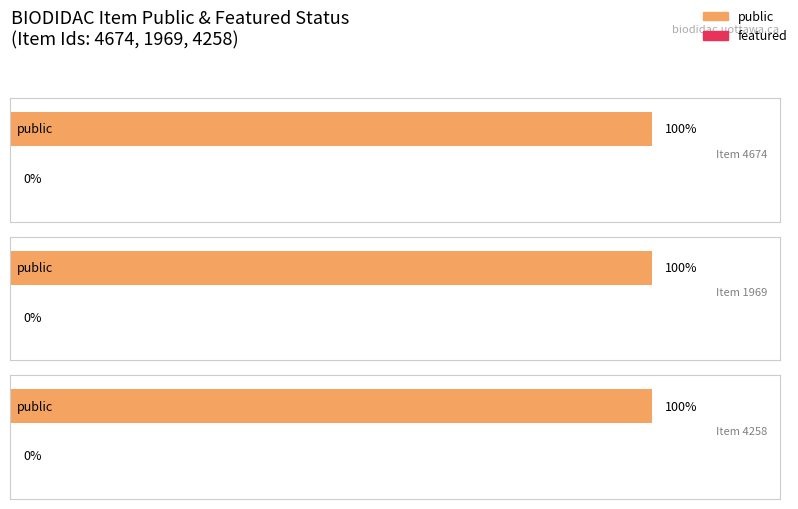

Is the value of public at 1969 greater than the value of featured at 4674?

Yes